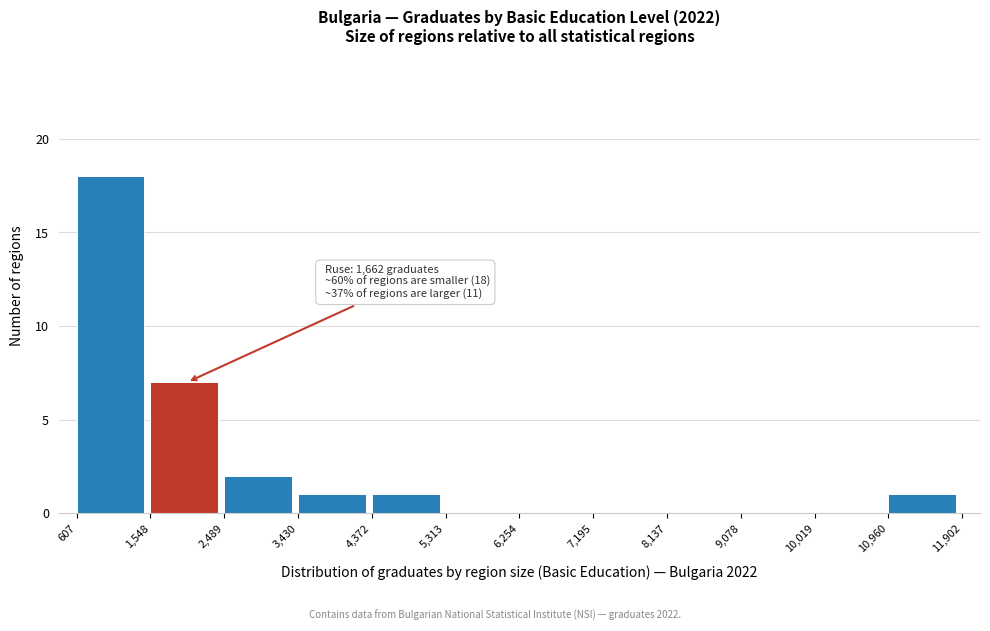

Over which range of the x-axis is the bar tallest?

607 to 1,548